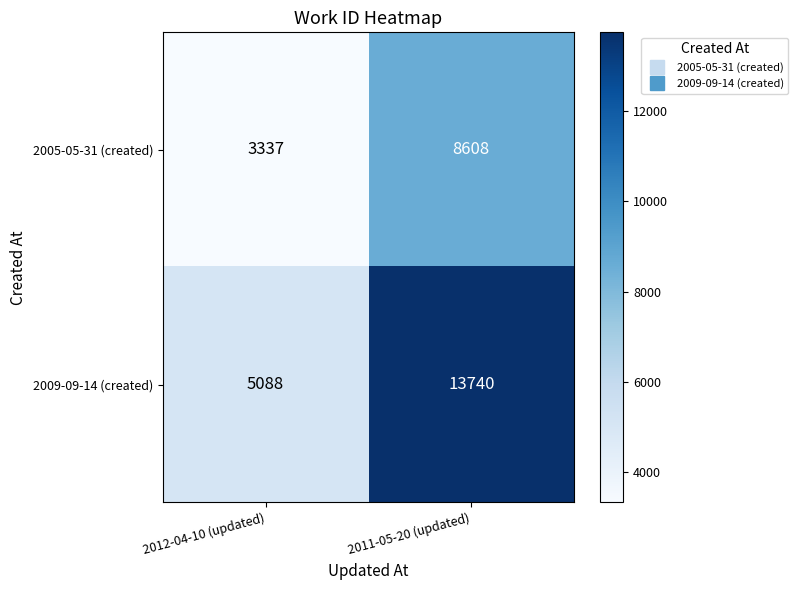

What is the minimum value shown in the chart?

3337